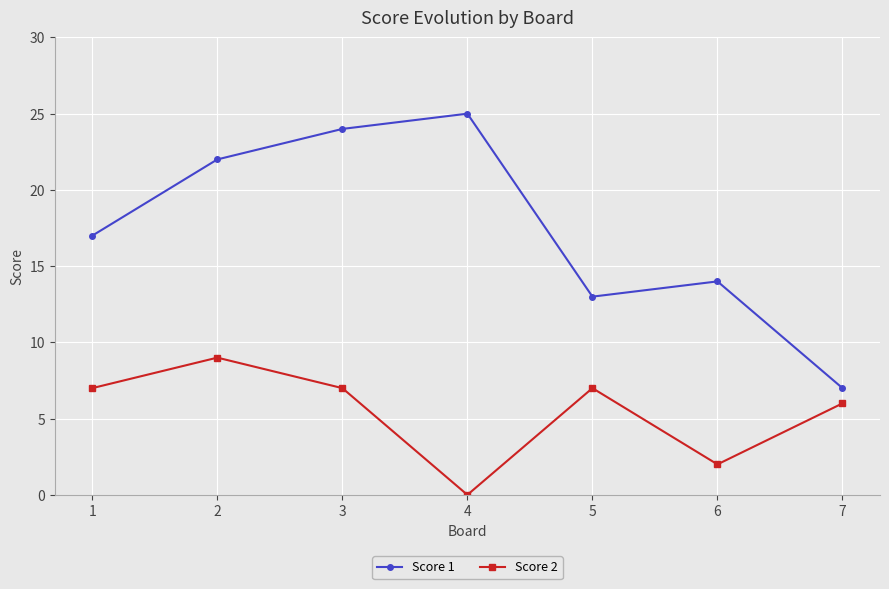

What are all the series names shown in the legend?

Score 1, Score 2